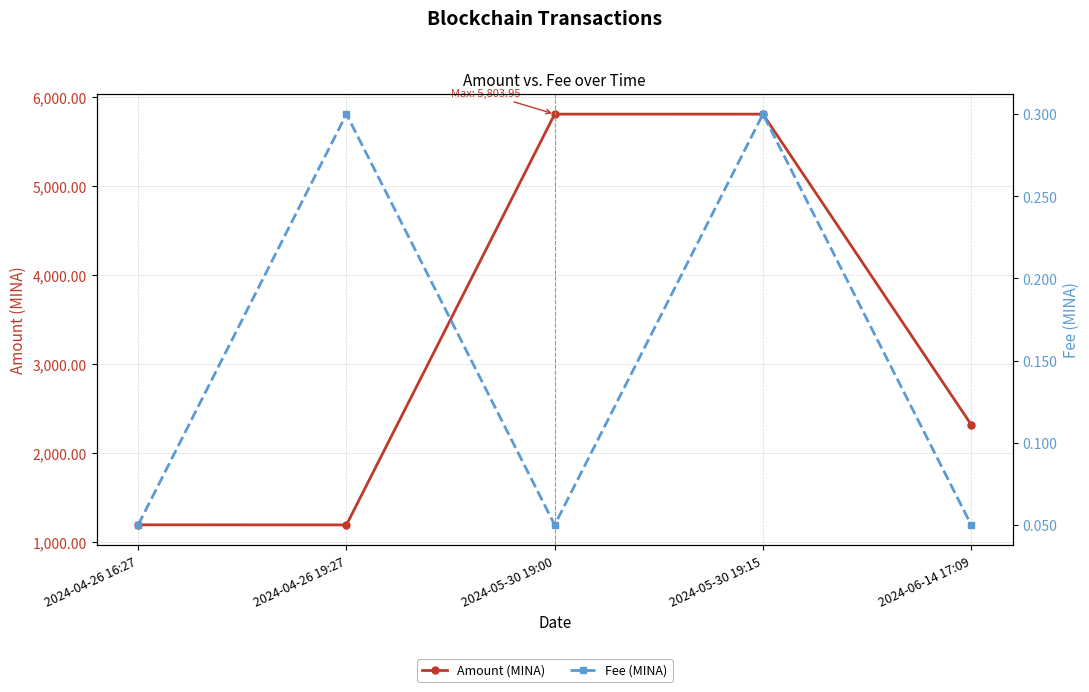

True or false: Fee (MINA) and Amount (MINA) intersect in this chart.

False